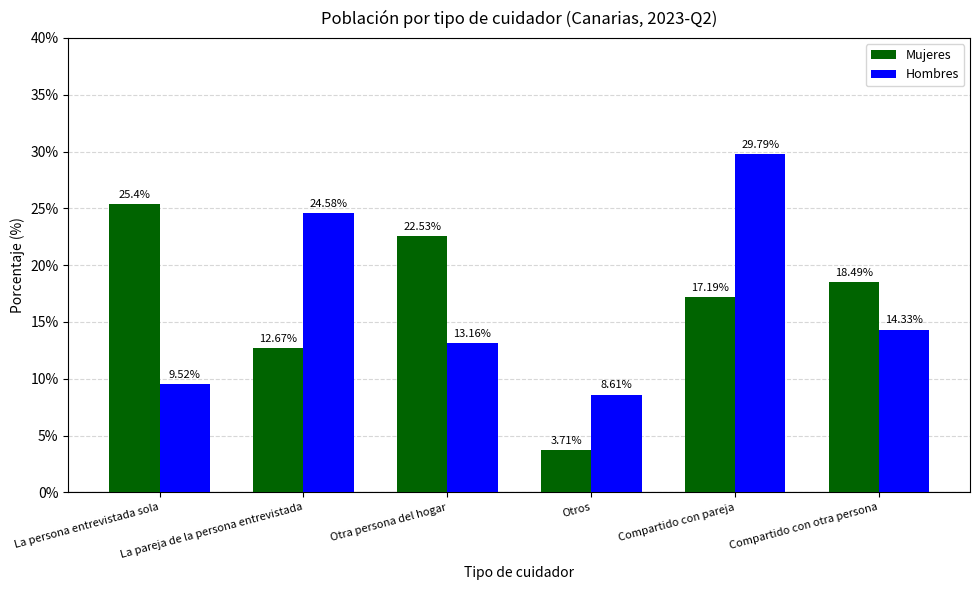

What is the value of the Hombres bar at the 2nd from the left?

24.6